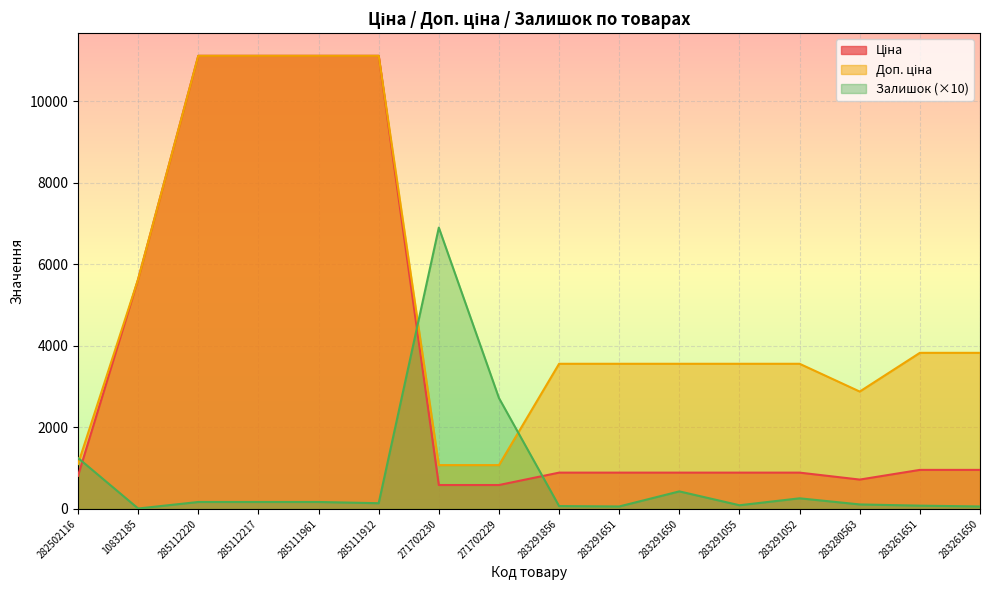

The value of Ціна at 283291052 is 430.8. True or false?

False